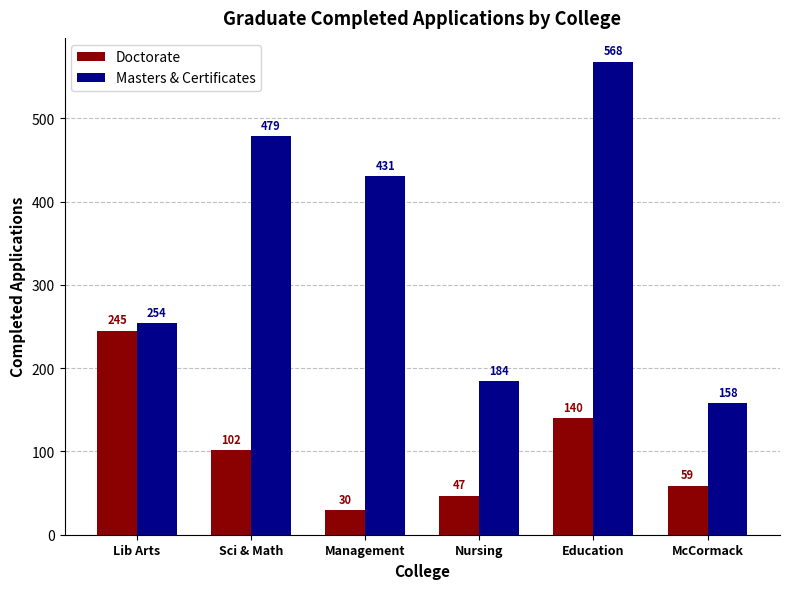

Rank the series by their average value, from lowest to highest.

Doctorate, Masters & Certificates